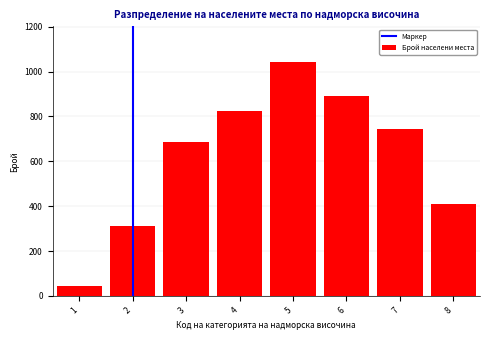

Reading left to right, list all the values displayed in this chart.

1=45	2=312	3=687	4=823	5=1045	6=892	7=743	8=412